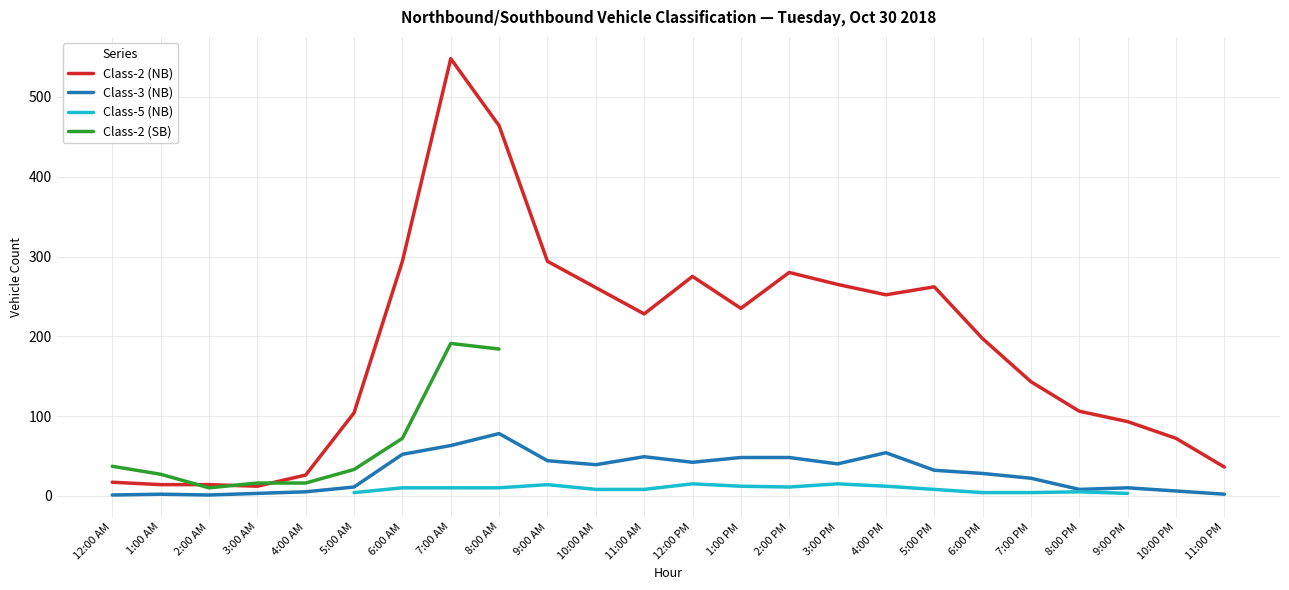

The Class-3 (NB) series shows 11 at 5:00 AM. True or false?

True